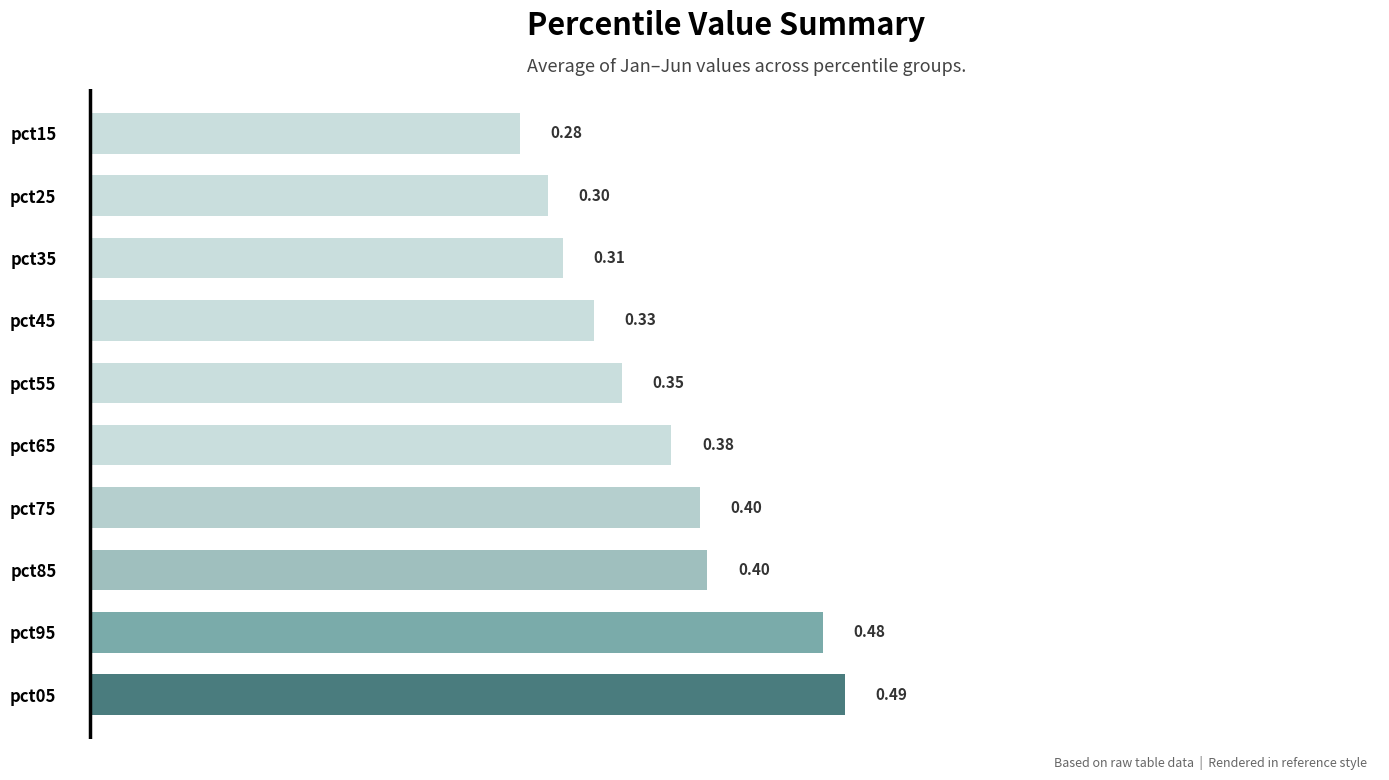

What is the average value?

0.4